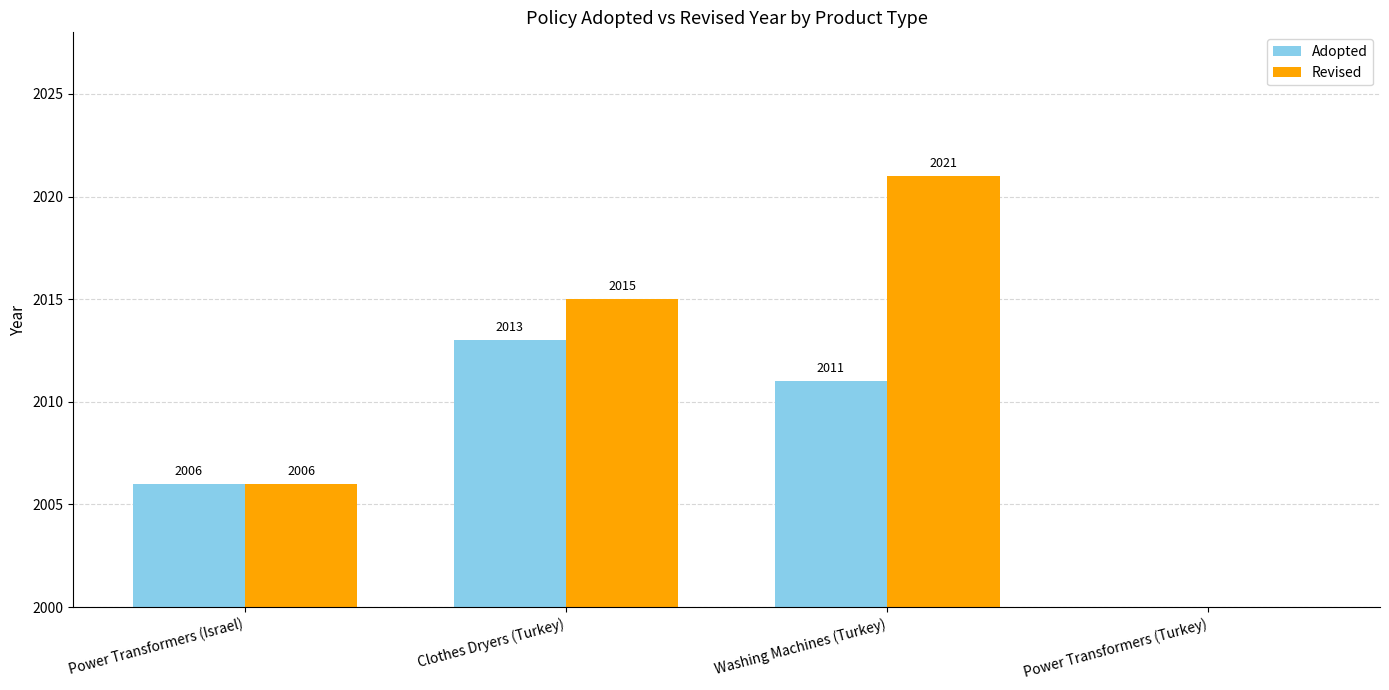

Does the chart contain any negative values?

No